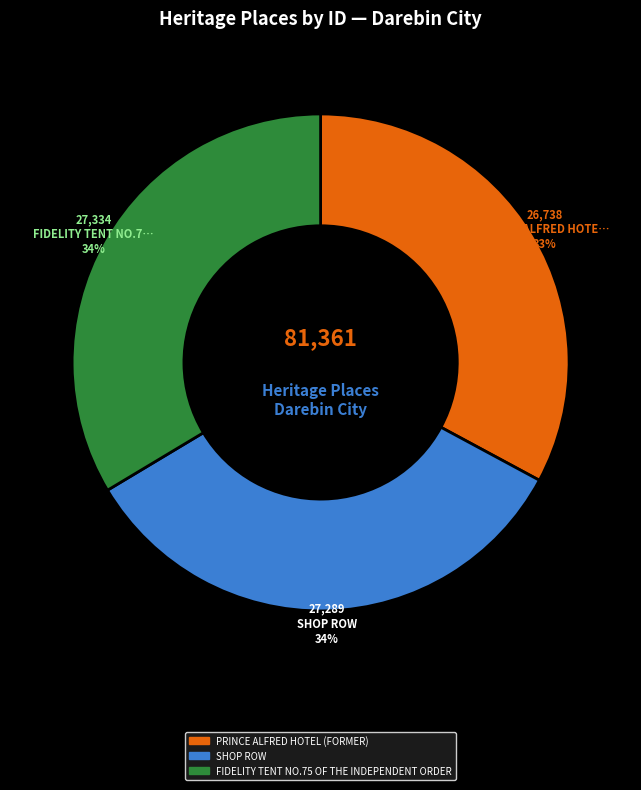

Between SHOP ROW and PRINCE ALFRED HOTEL (FORMER), which is larger?

SHOP ROW